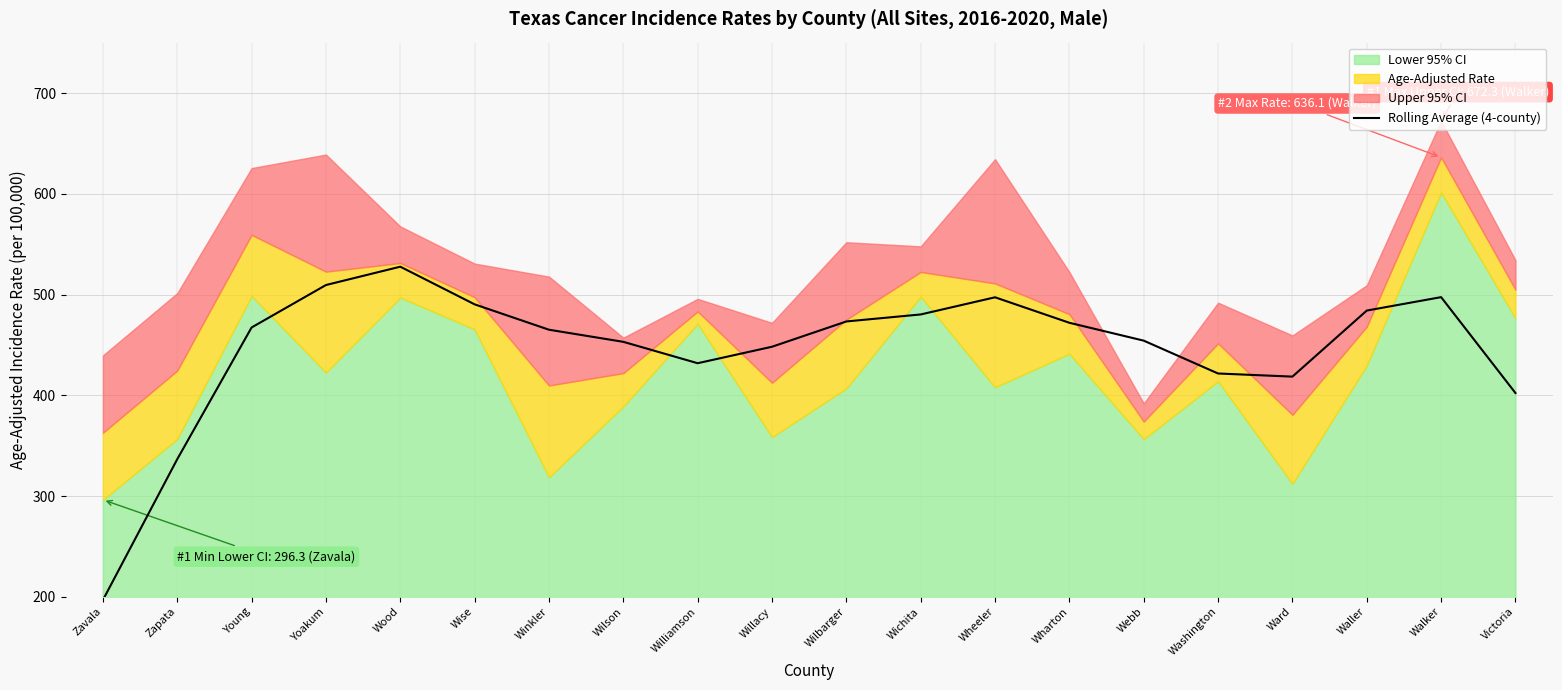

How many data points are less than 467?

10